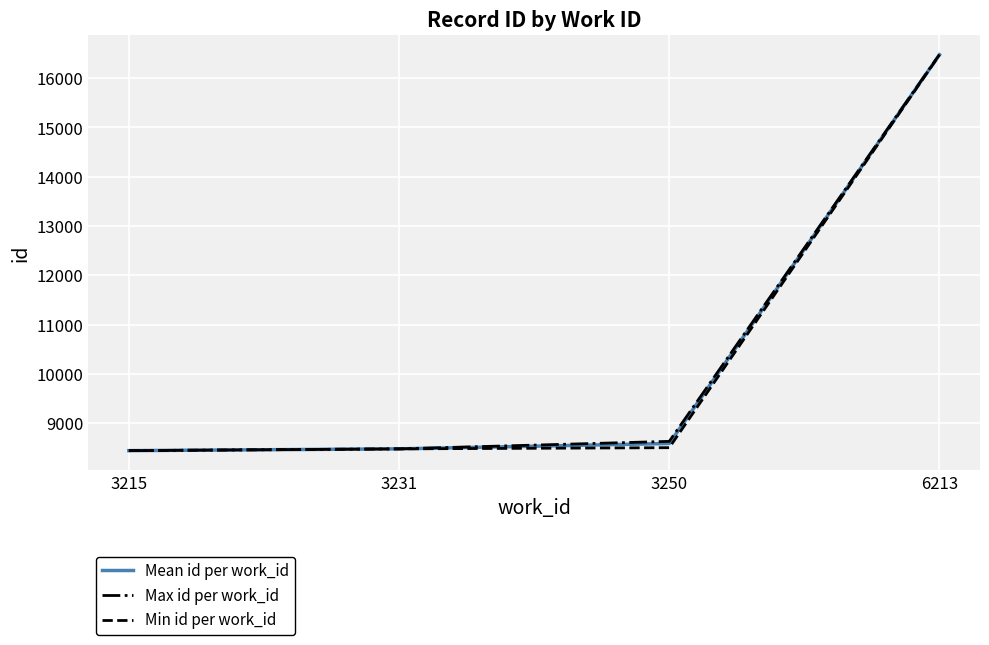

What is the greatest value displayed?

16479.0